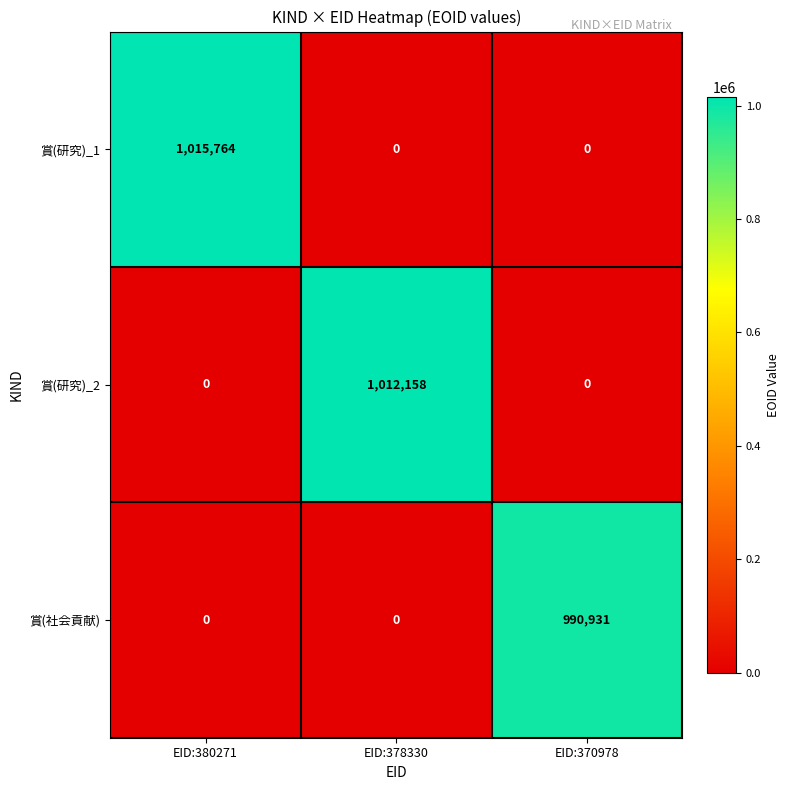

Between EID:380271 and EID:370978, which series saw the biggest shift?

賞(研究)_1